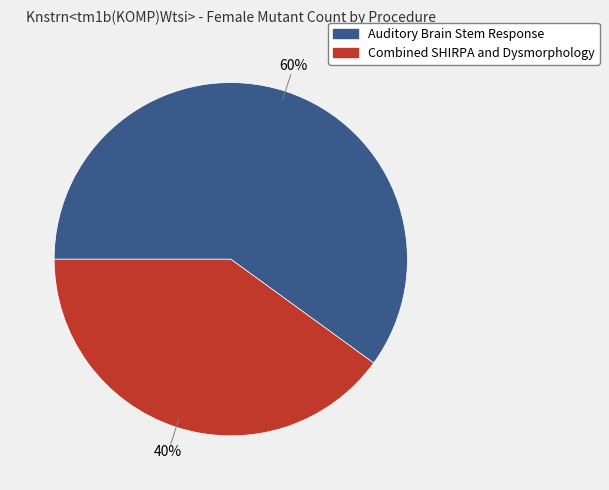

What is the ratio of the value at Combined SHIRPA and Dysmorphology to the value at Auditory Brain Stem Response?

0.7